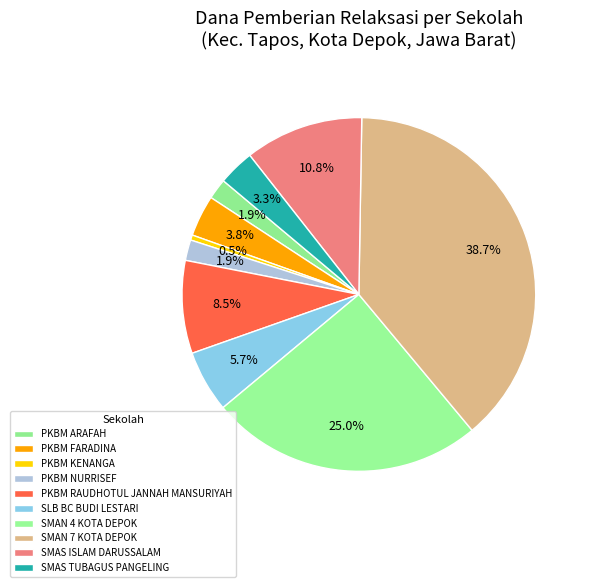

What is the change in value from PKBM KENANGA to PKBM RAUDHOTUL JANNAH MANSURIYAH?

+15300000